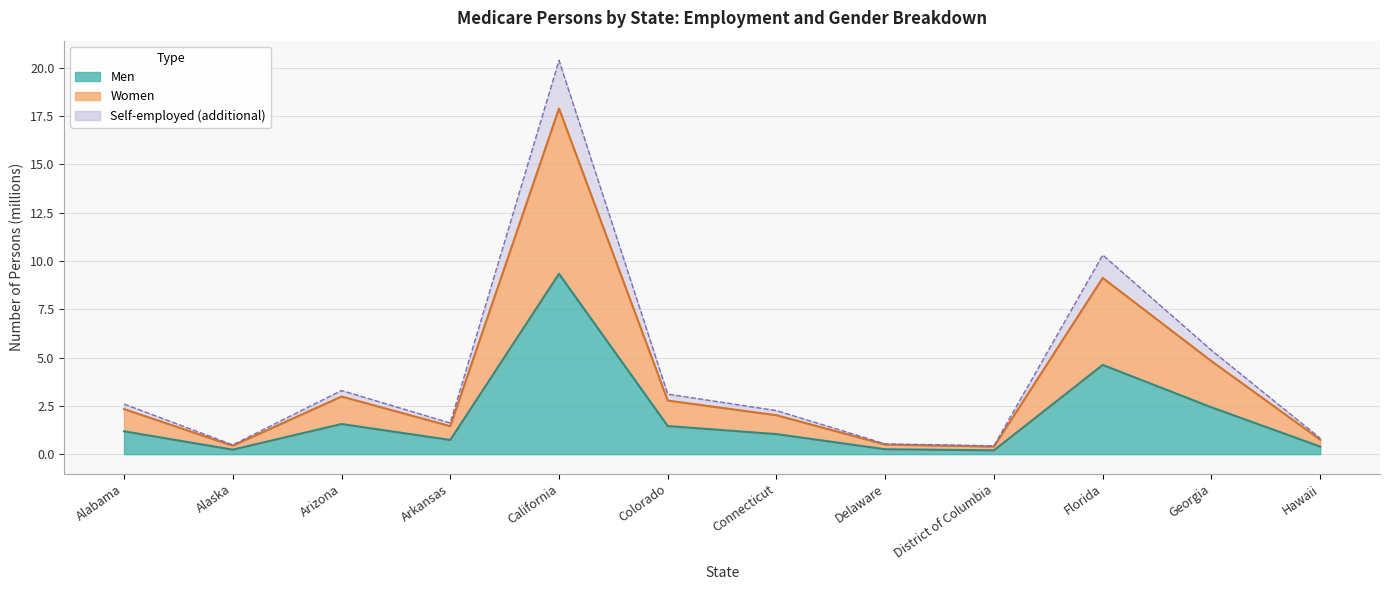

What is the difference between the highest and lowest values at Alabama?

1.4